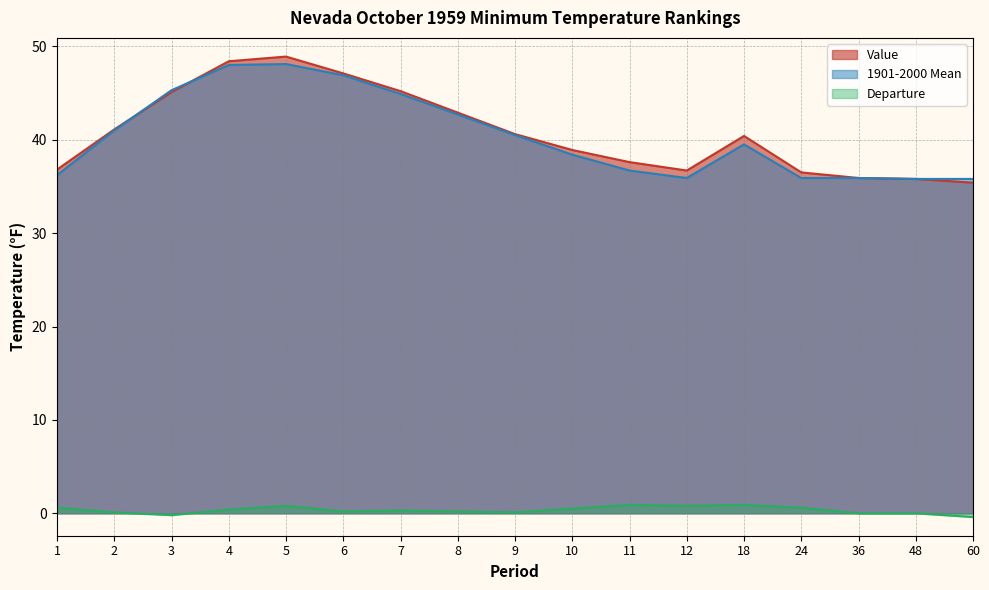

How many values in the 1901-2000 Mean series exceed 39?

9